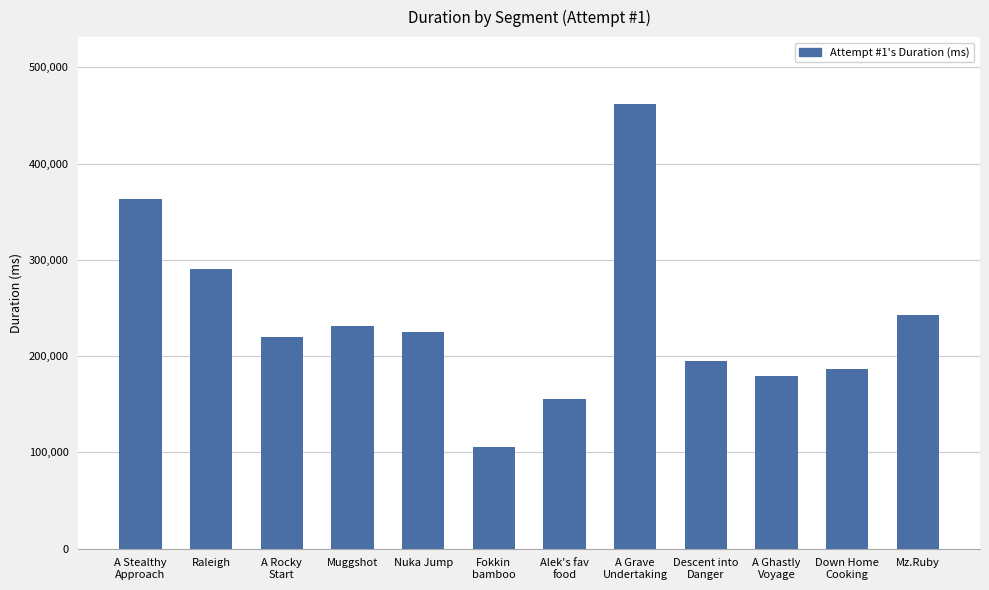

How many series are shown in this chart?

1